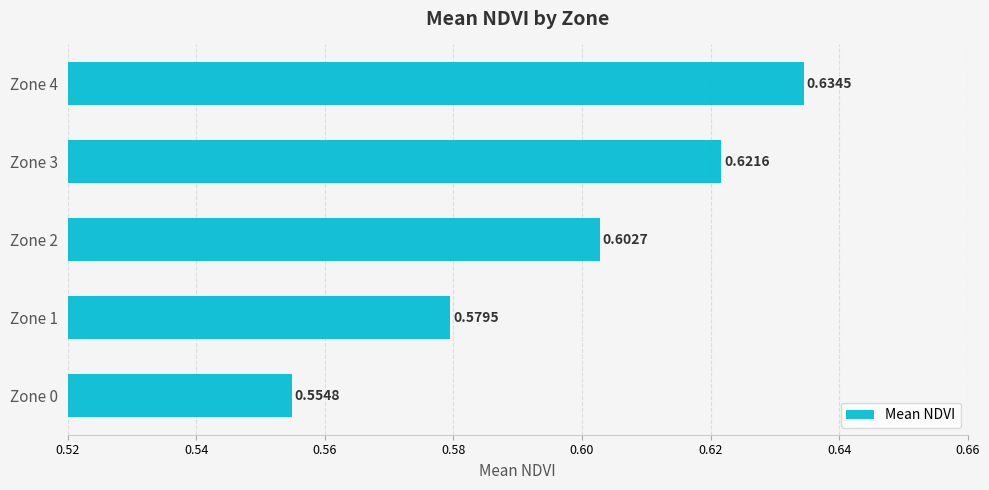

Which has a higher value, Zone 4 or Zone 2?

Zone 4